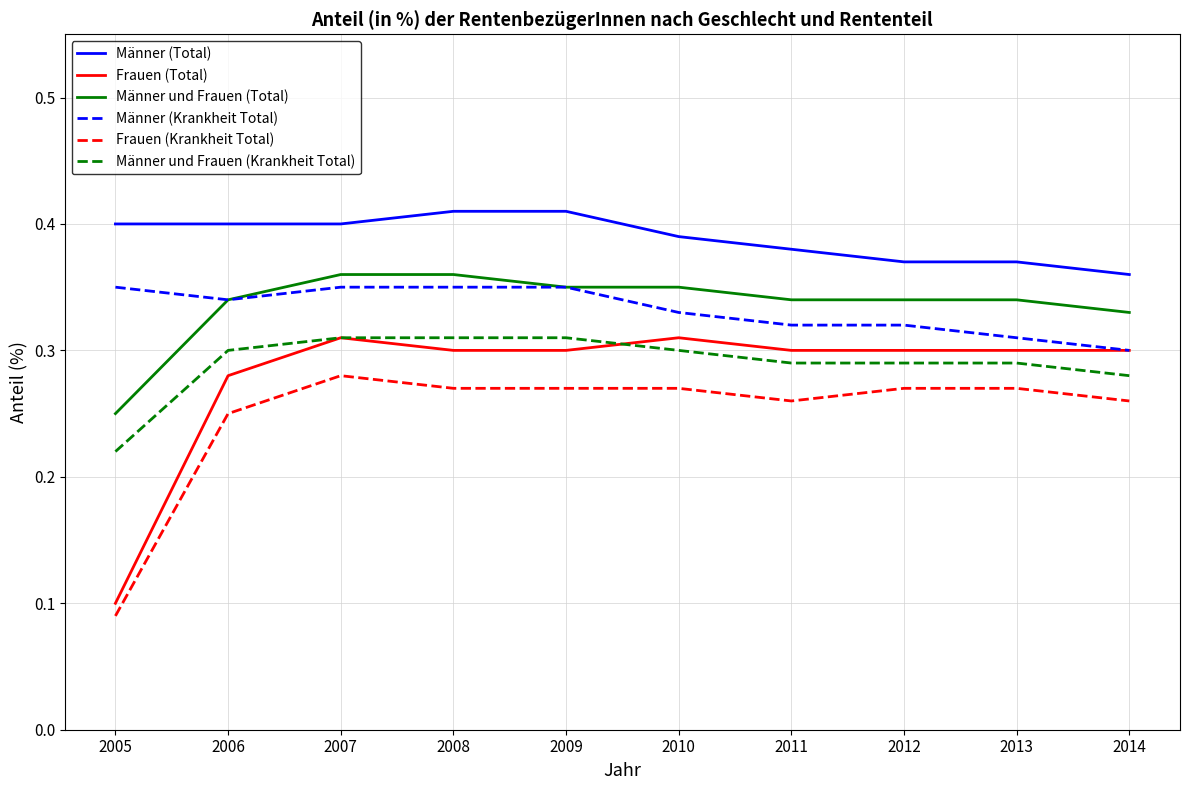

What is the sum of all Frauen (Total) values?

2.8